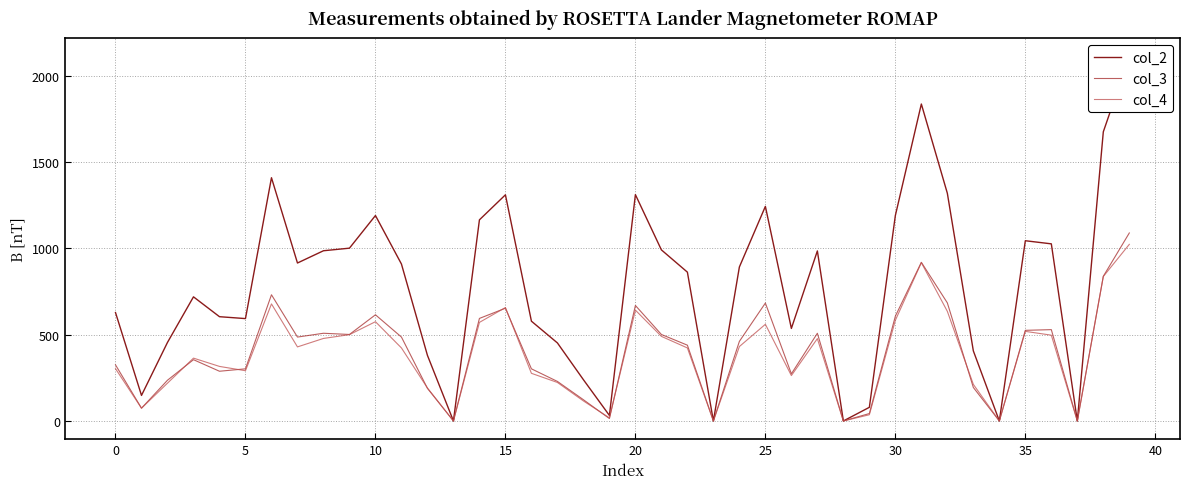

What is the difference between the highest and lowest values at 15?

316